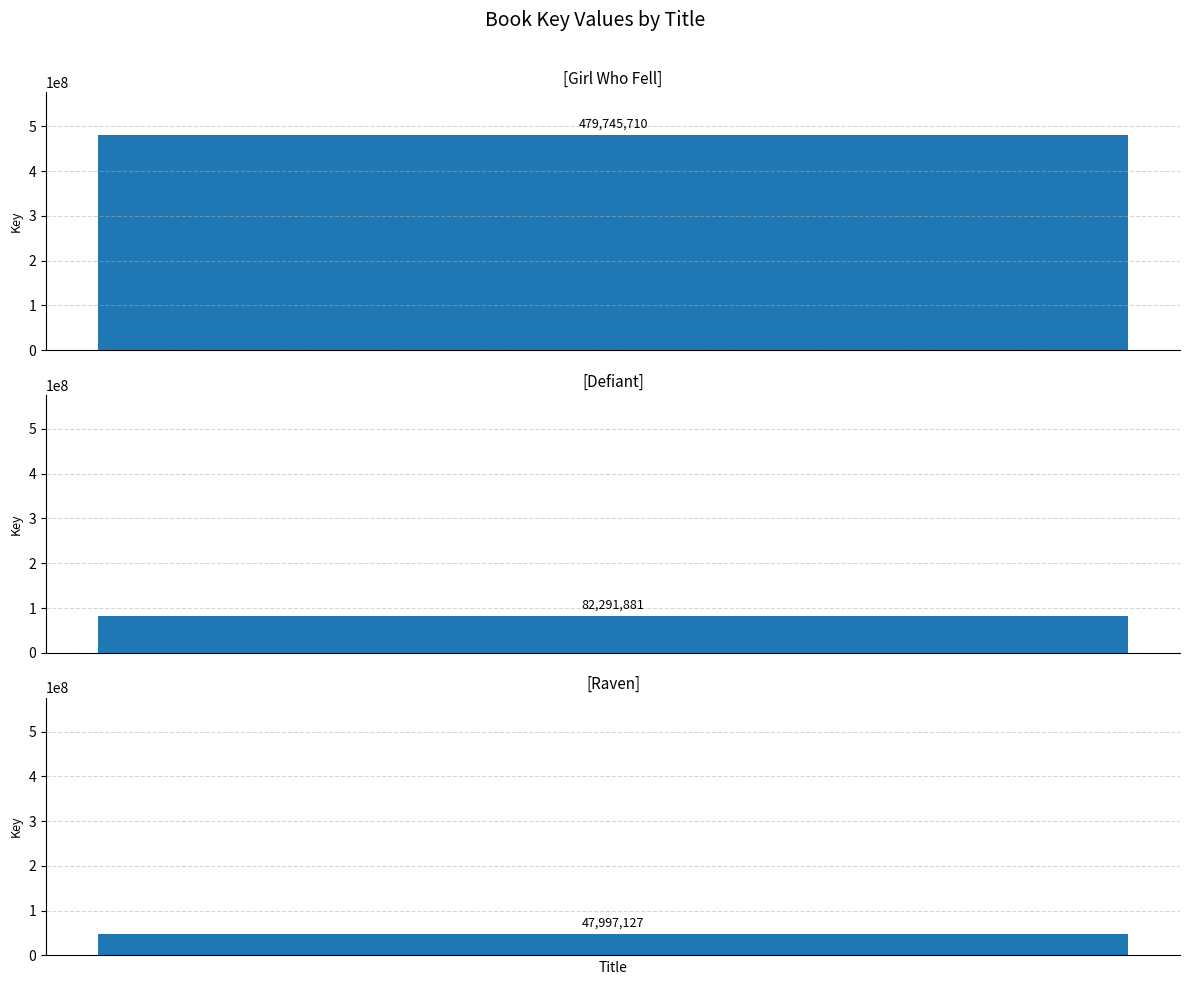

What is the difference between the maximum and minimum values?

431748583